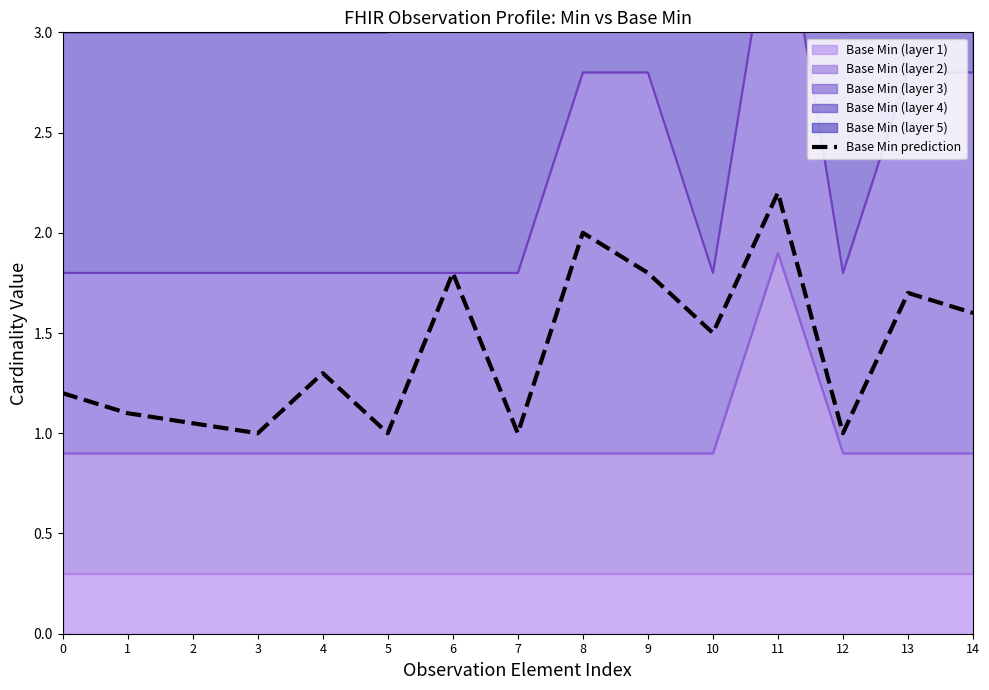

What is the value of the 10th point from the left?

1.8